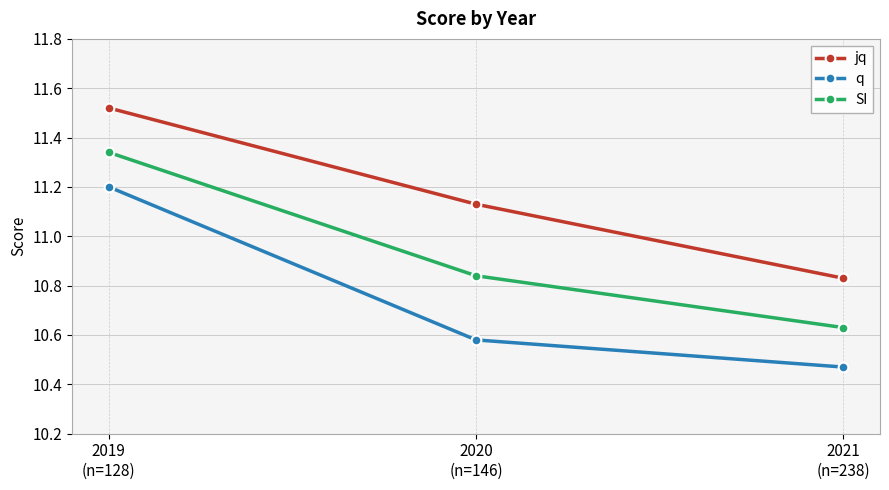

True or false: q has a value of 11.2 at 2019
(n=128).

True